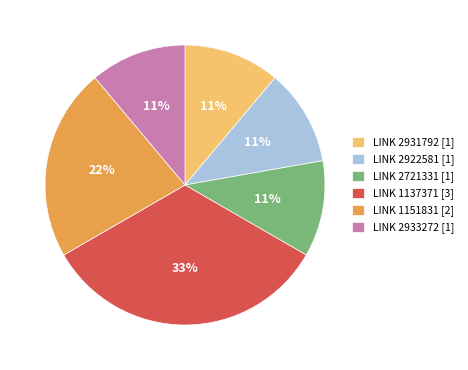

Approximately how many times larger is the value at LINK 2931792 [1] compared to LINK 1137371 [3]?

0.3